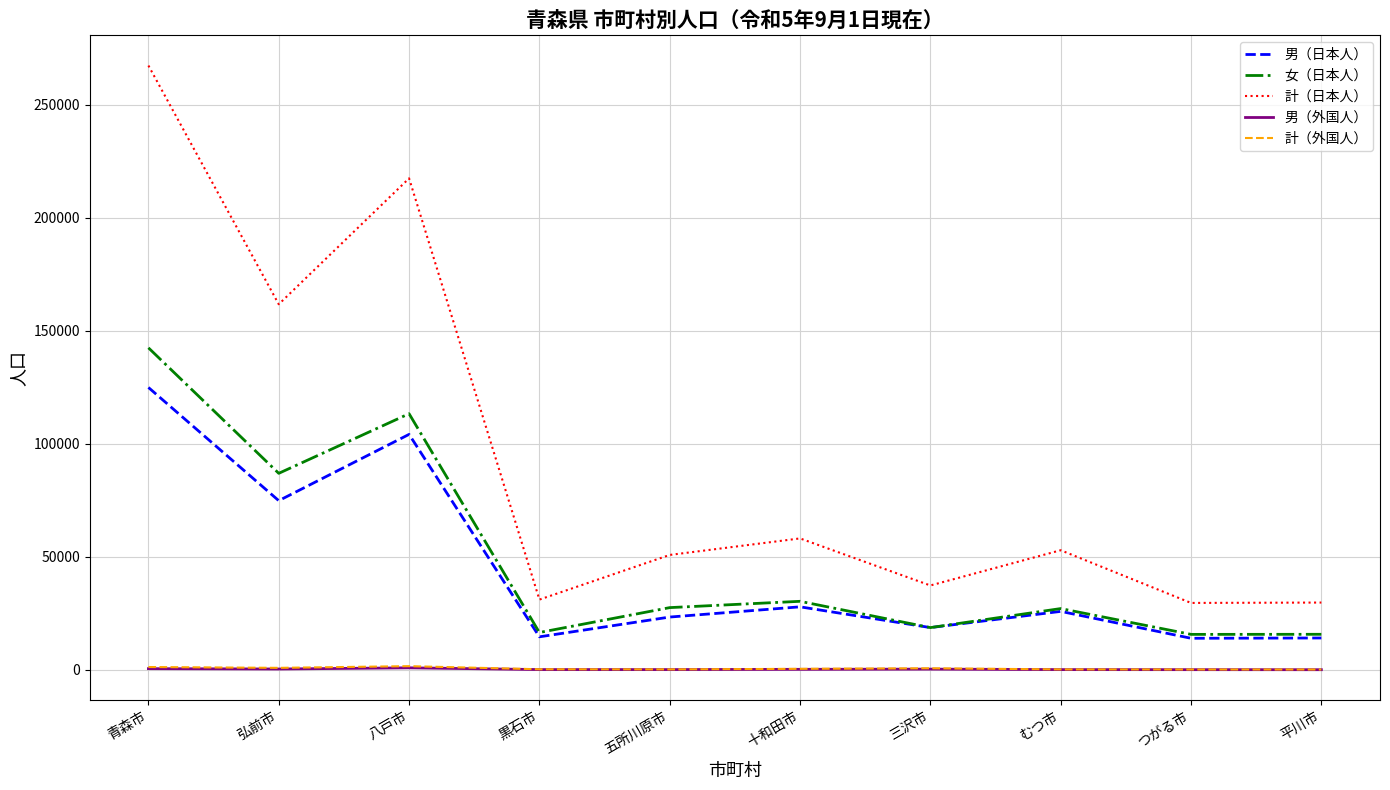

True or false: 男（日本人） has a value of 14040 at 平川市.

True